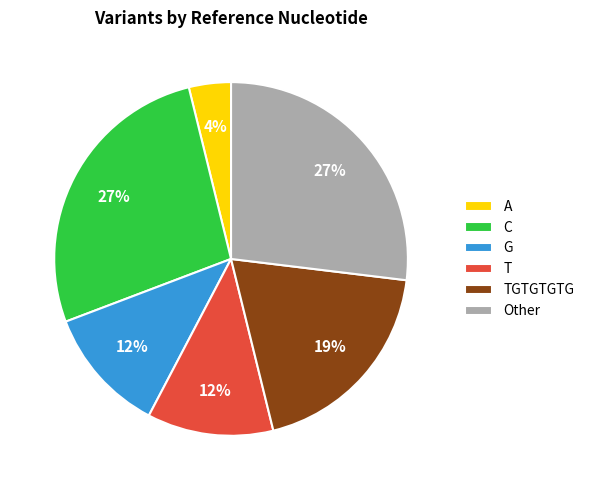

To the nearest percent, what portion does G represent?

12%